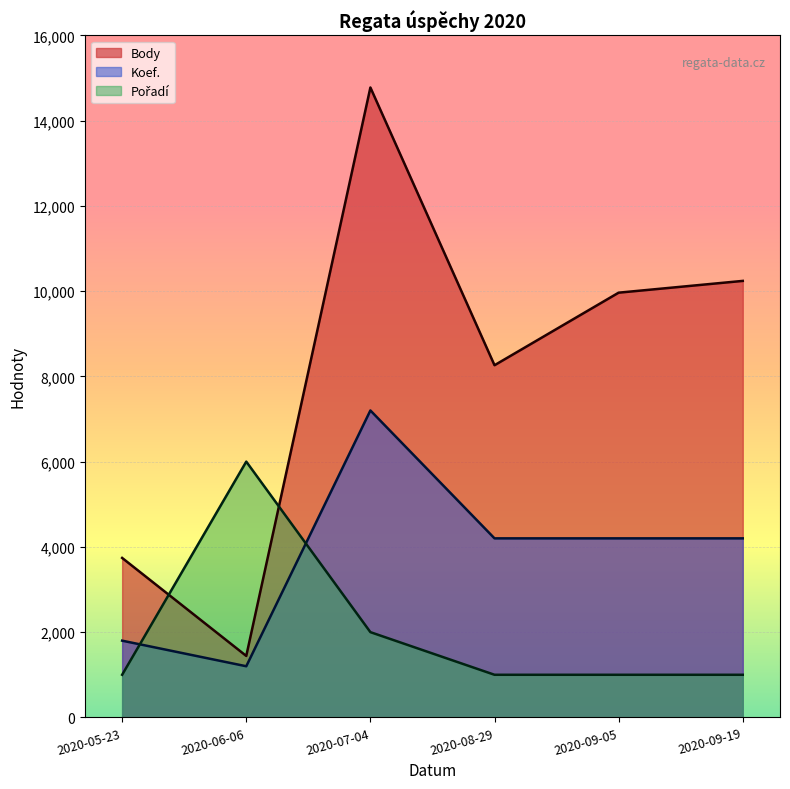

Rank the series at 2020-05-23 from lowest to highest value.

Pořadí, Koef., Body